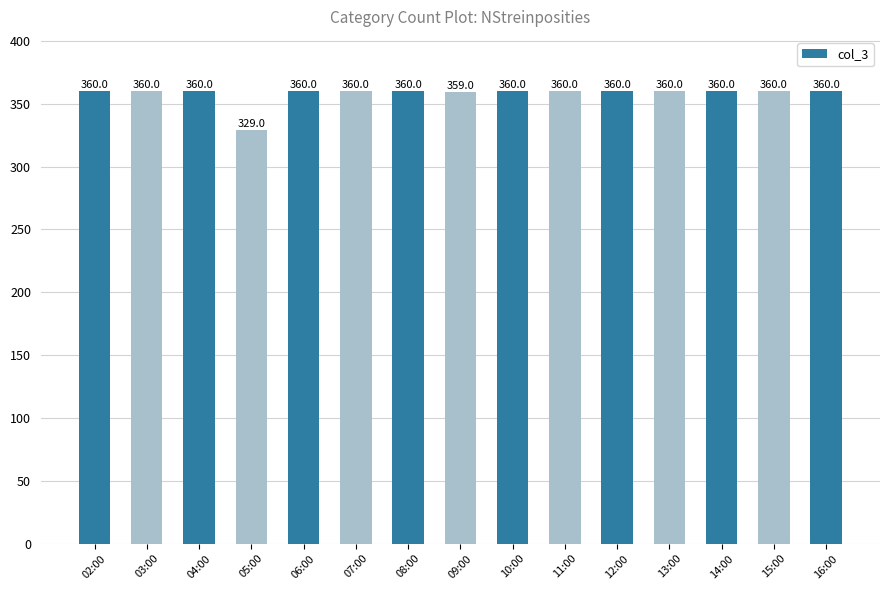

The value at 14:00 is 245. True or false?

False